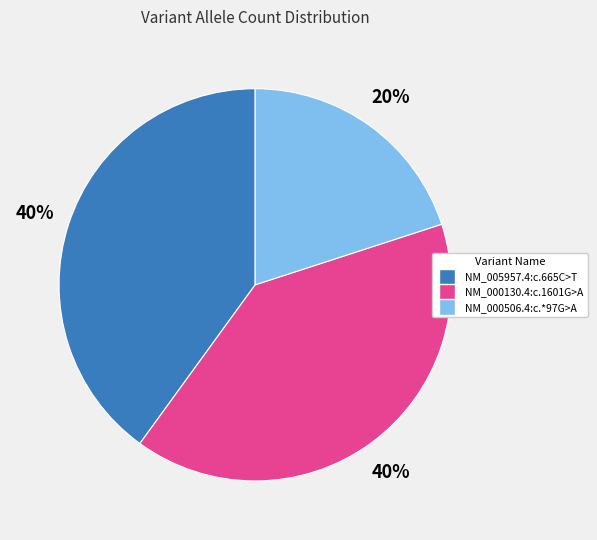

Between NM_000506.4:c.*97G>A and NM_000130.4:c.1601G>A, which is larger?

NM_000130.4:c.1601G>A